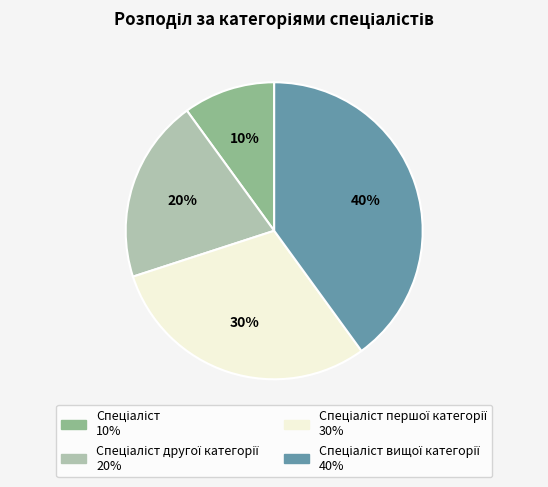

To the nearest percent, what is the average slice percentage?

25%